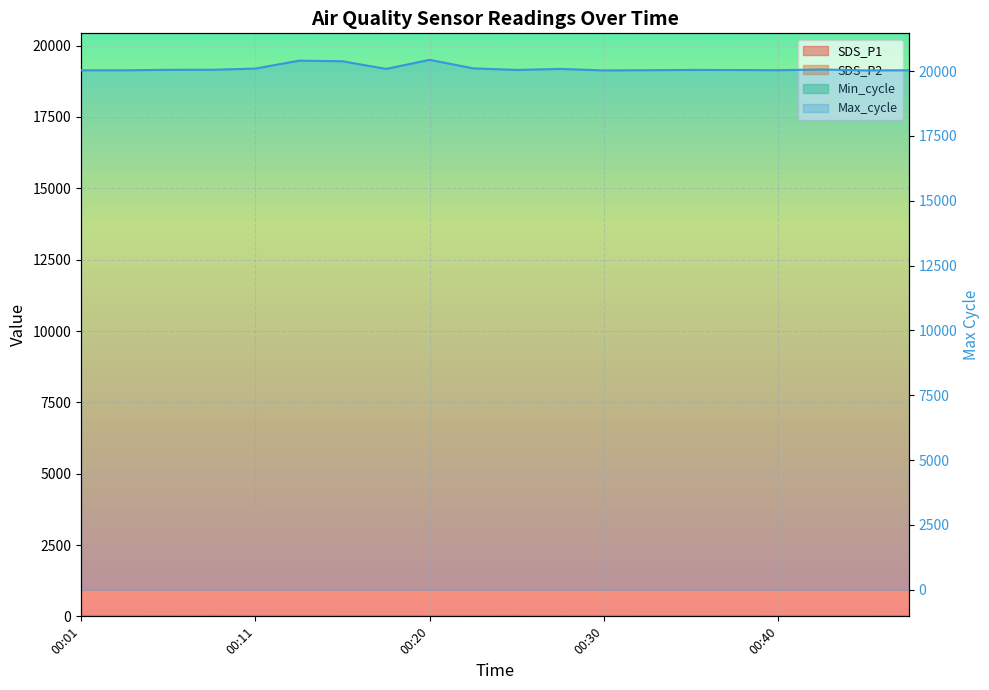

What is the sum of all Max_cycle values?

402055.0